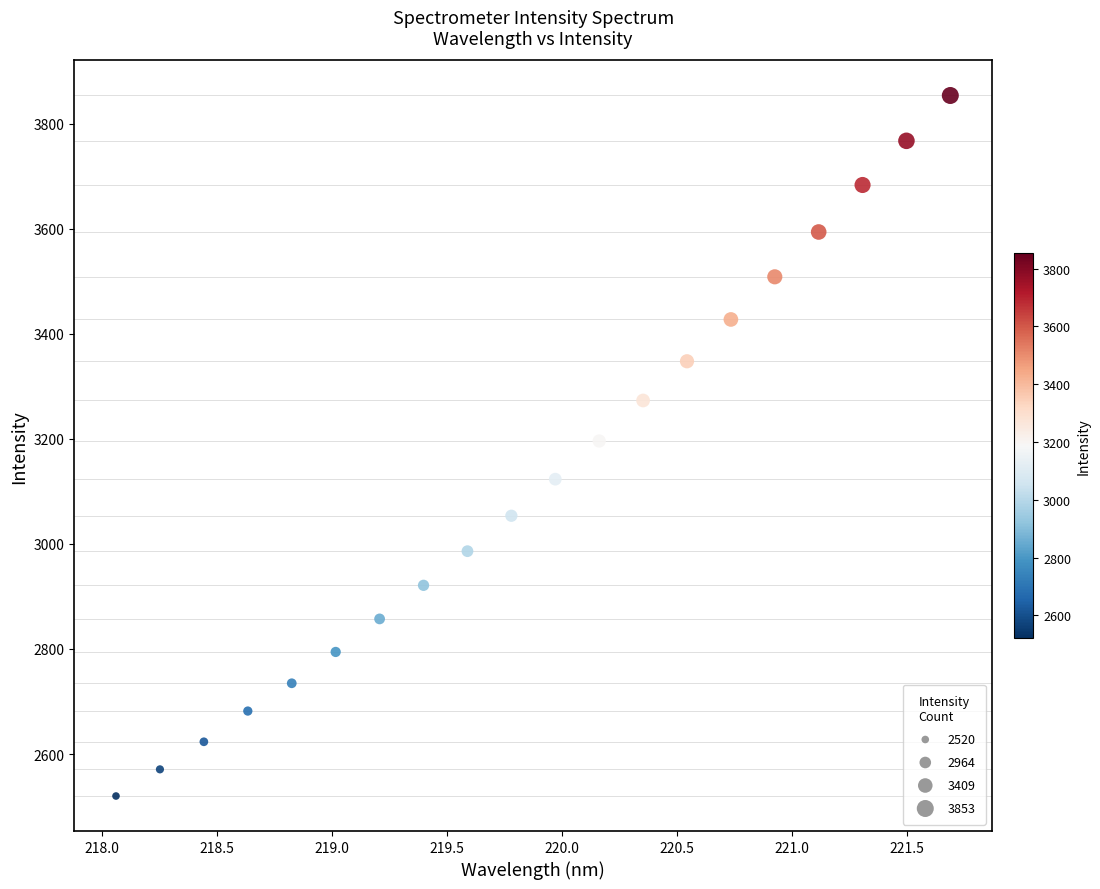

What is the range of Y values (max minus min)?

1333.3